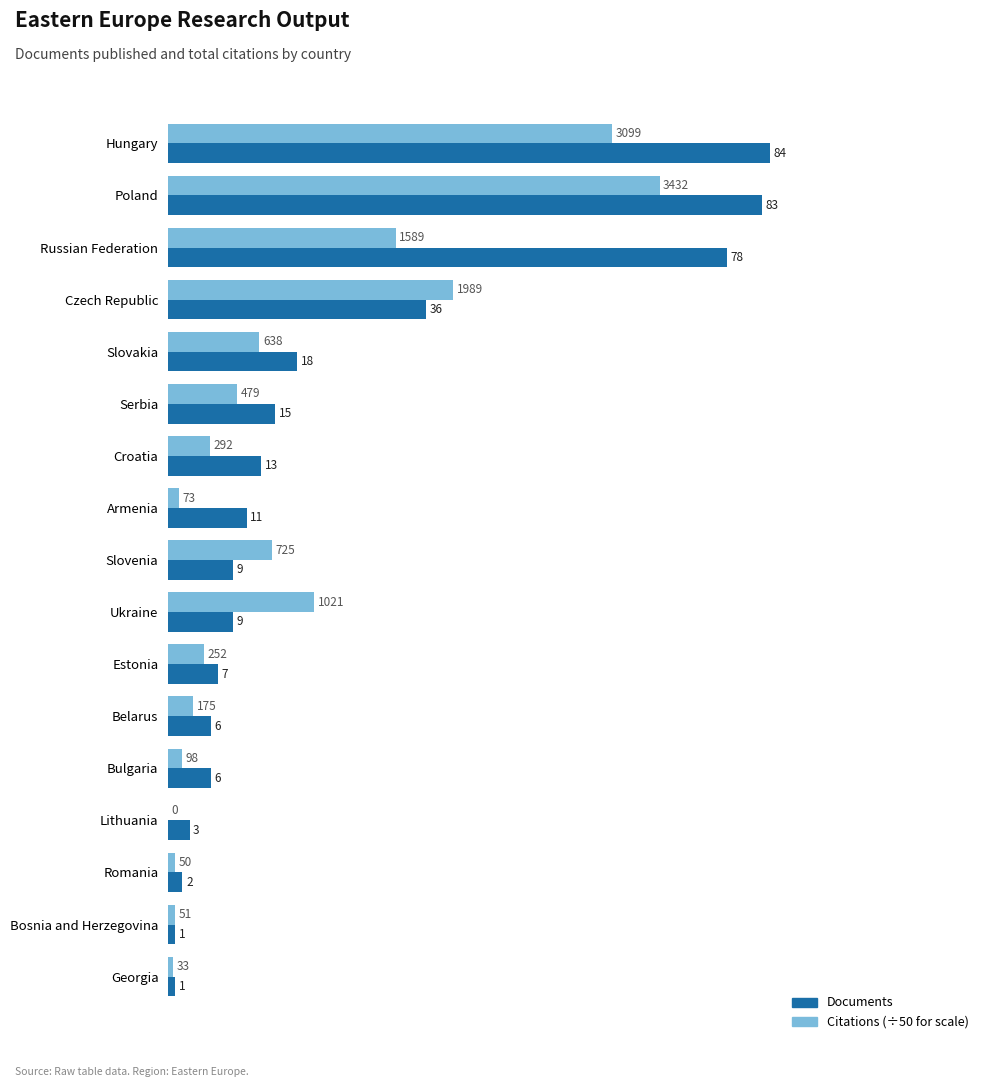

Which category has the highest value across all series?

Hungary